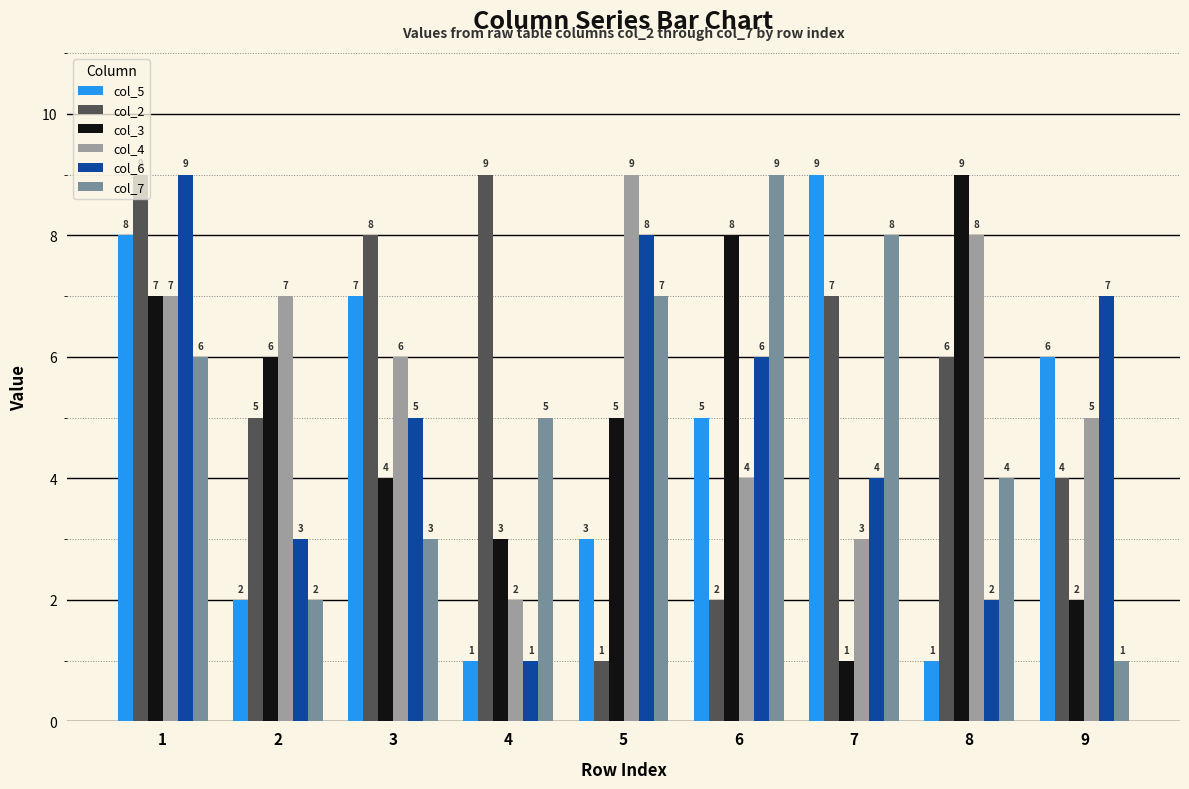

How many values in the col_5 series are below 5?

4